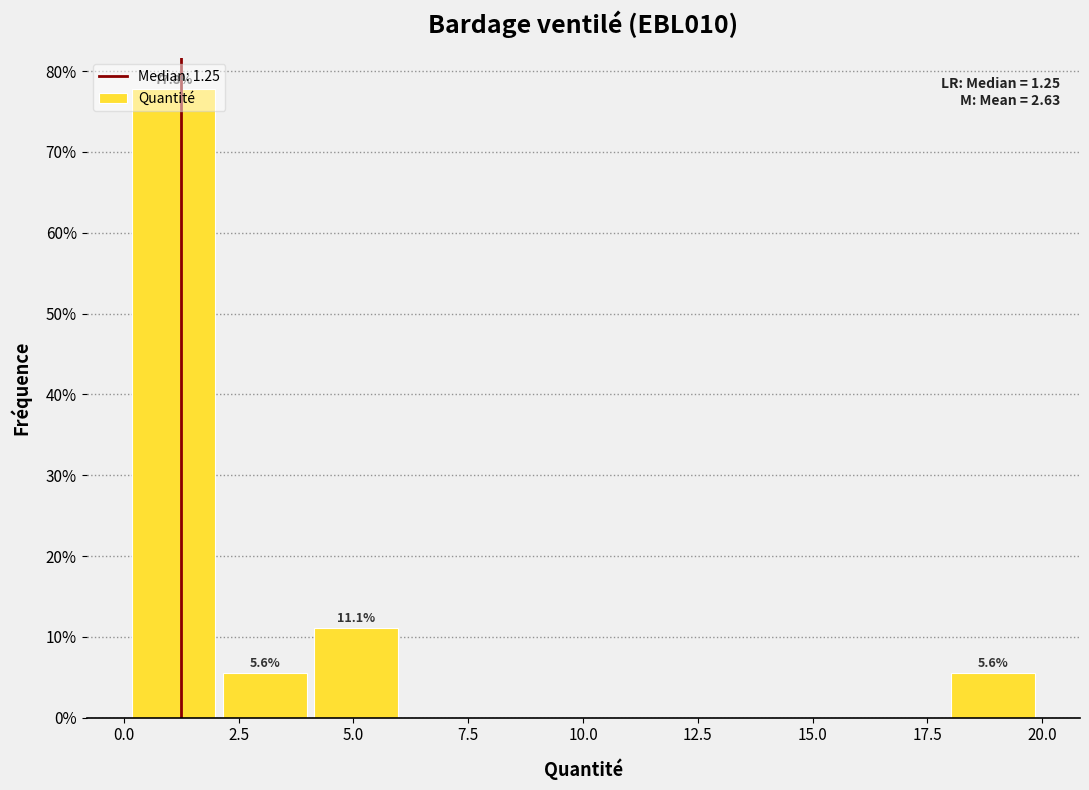

Read against the x-axis, roughly where is the centre of the tallest bar?

1.0